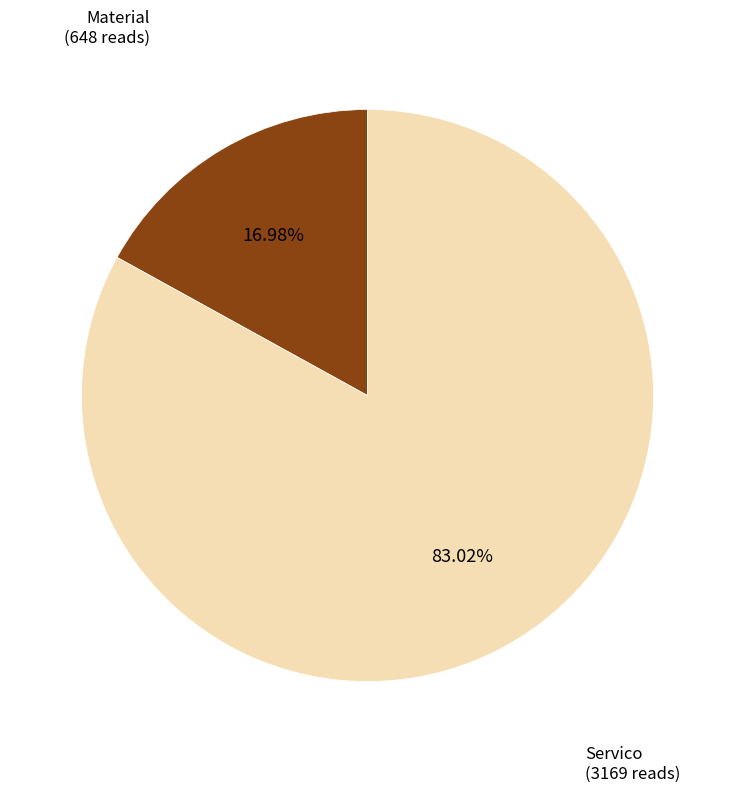

Is there any slice that represents more than half of the pie?

Yes